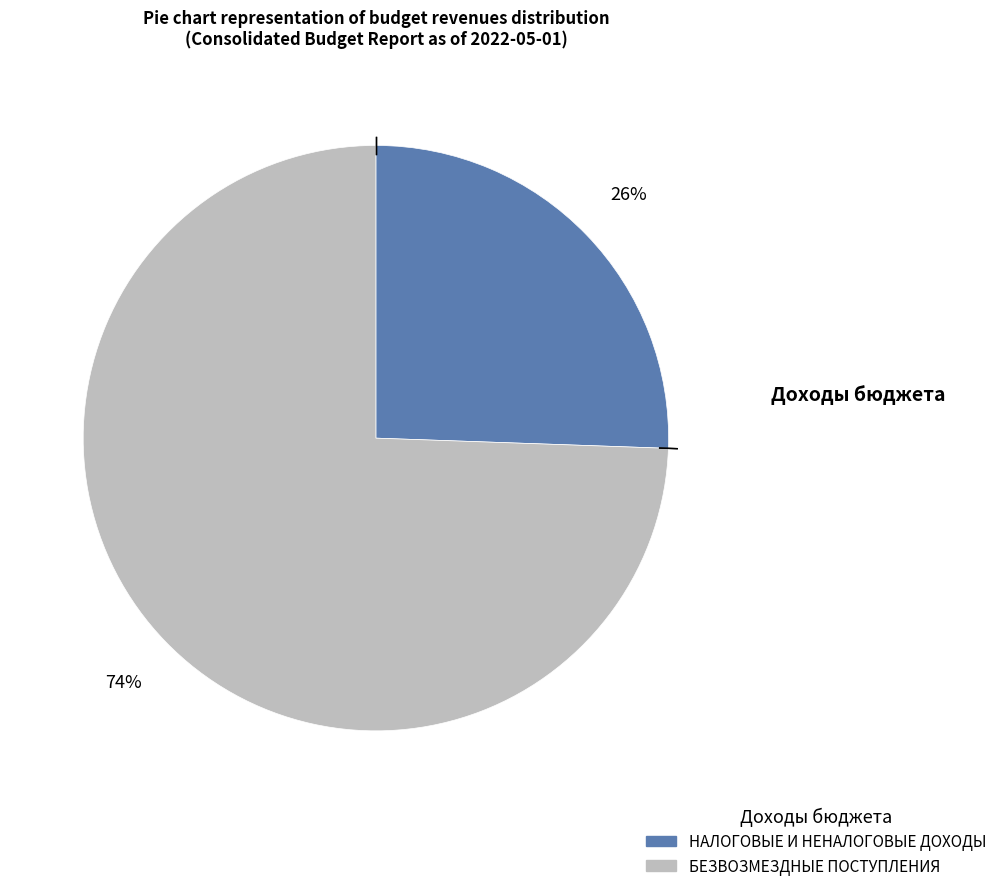

Is it true that БЕЗВОЗМЕЗДНЫЕ ПОСТУПЛЕНИЯ is 74% of the pie?

True